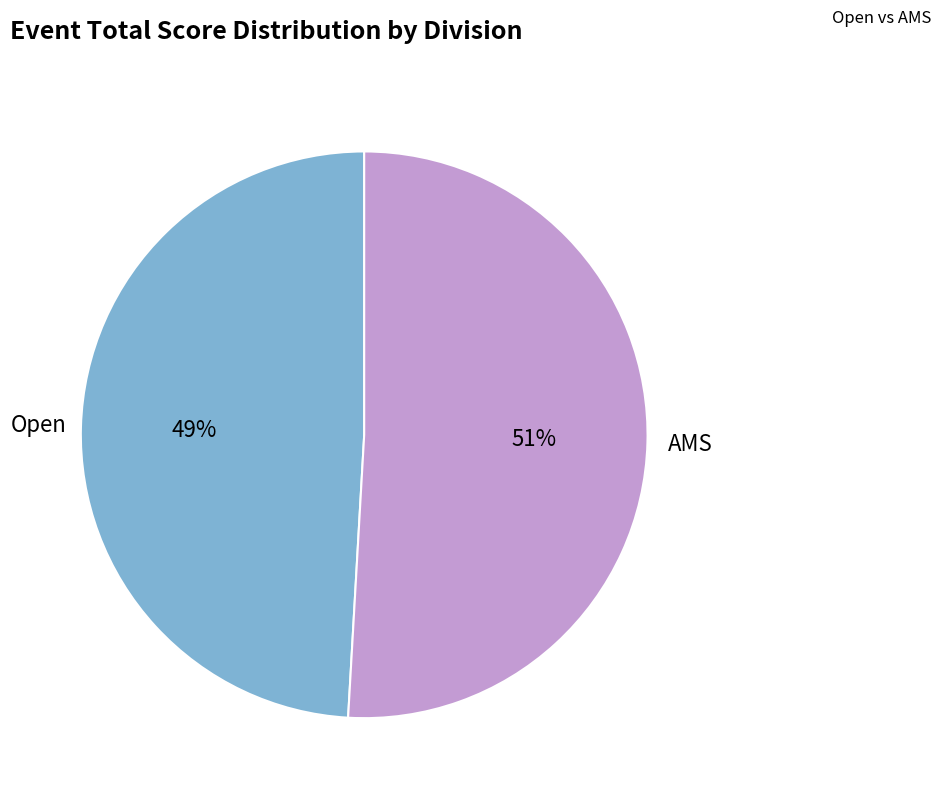

To the nearest percent, what is the difference between the largest and smallest slice percentages?

2%